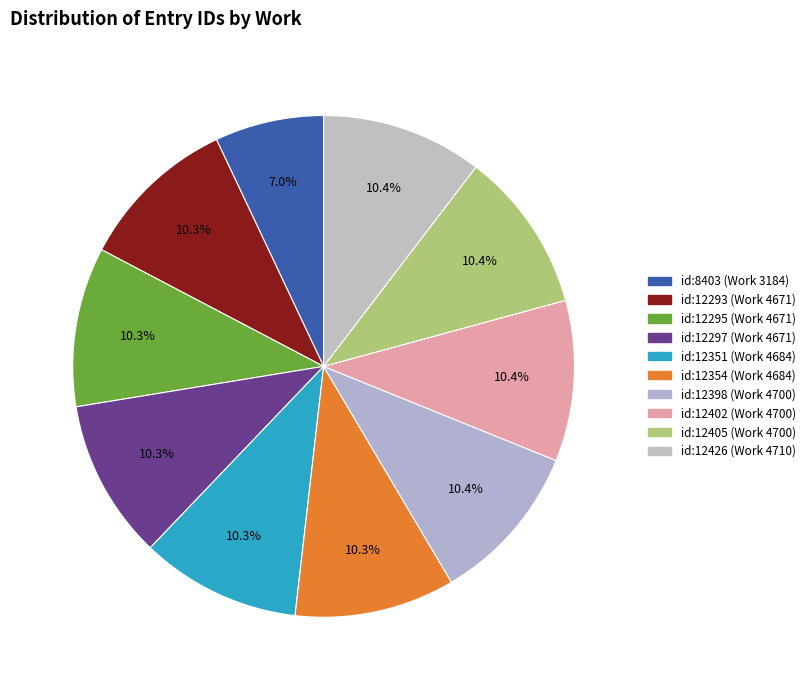

Between id:12295 (Work 4671) and id:12297 (Work 4671), which is larger?

id:12297 (Work 4671)